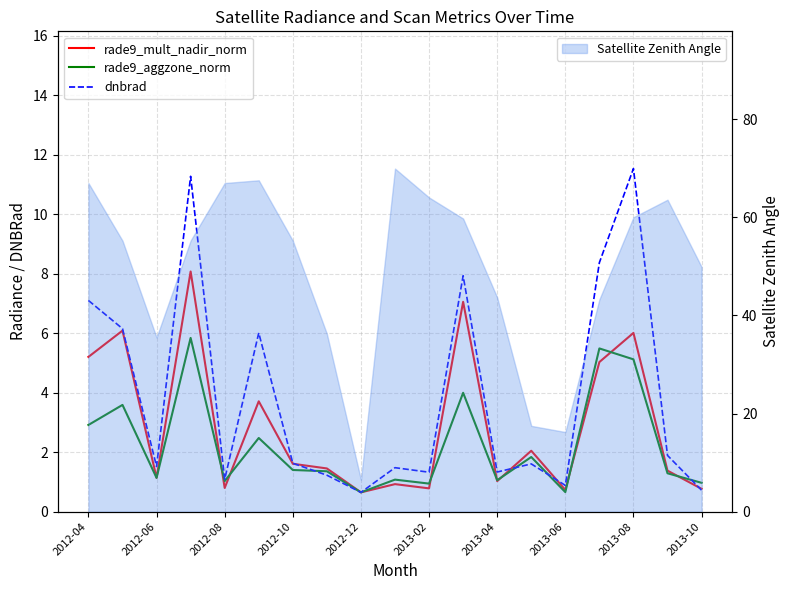

Which series has the largest total across all categories?

dnbrad